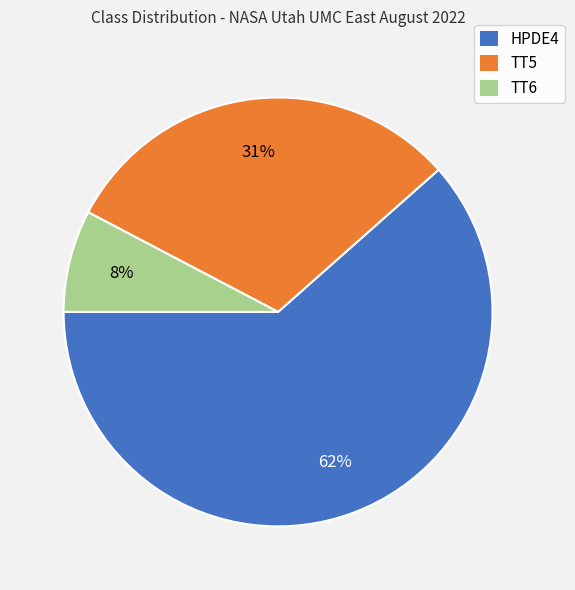

How many segments does this pie chart have?

3